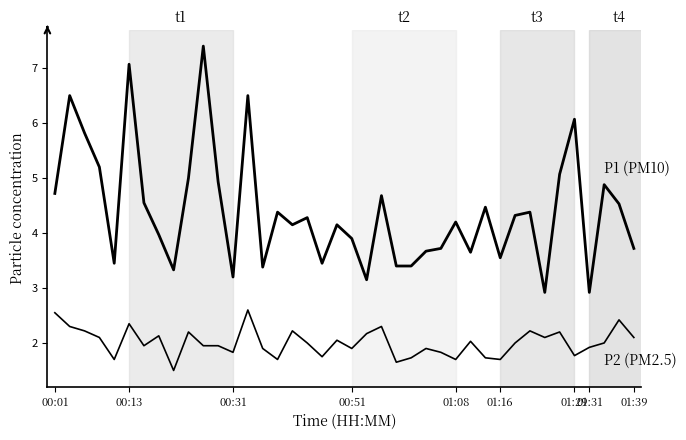

How many distinct data groups are displayed?

2